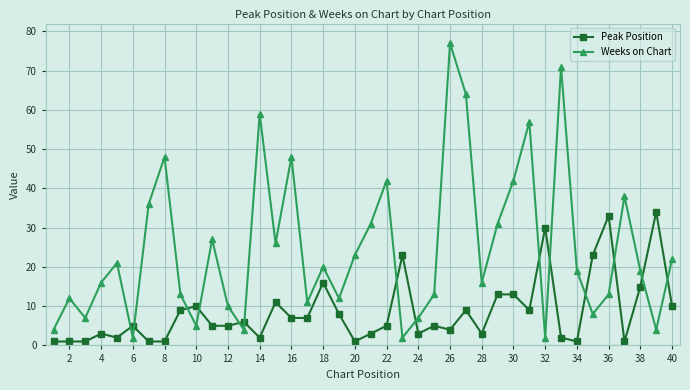

Which series has the widest spread of values?

Weeks on Chart